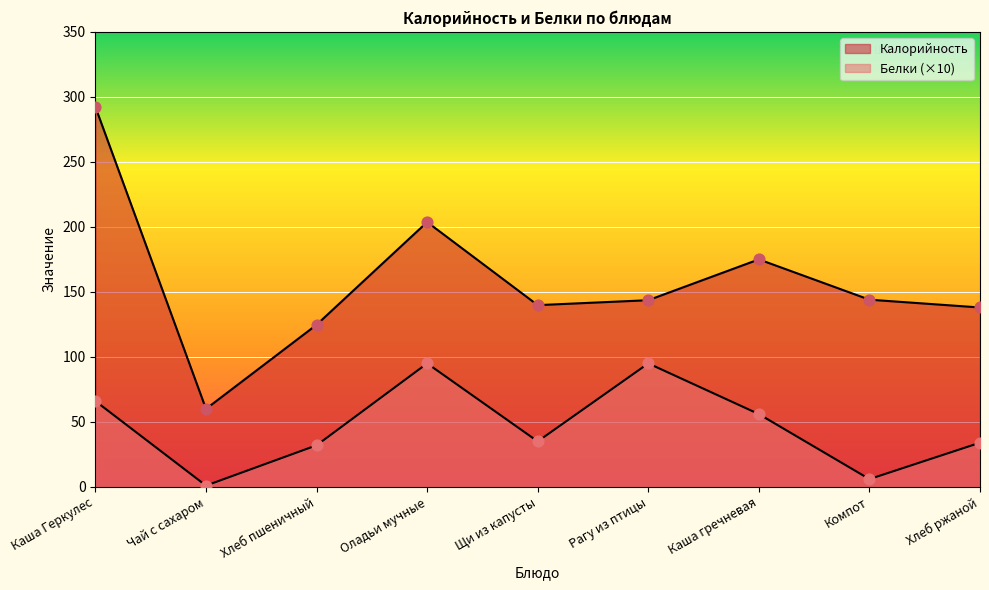

Which series contains the lowest Y value?

Белки